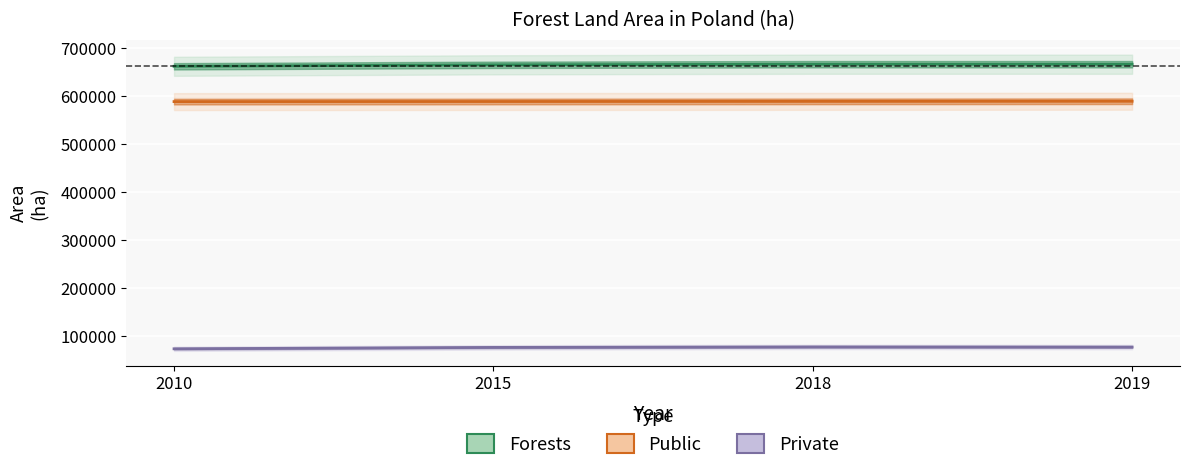

What is the value of the Forests point at the 2nd from the left?

665810